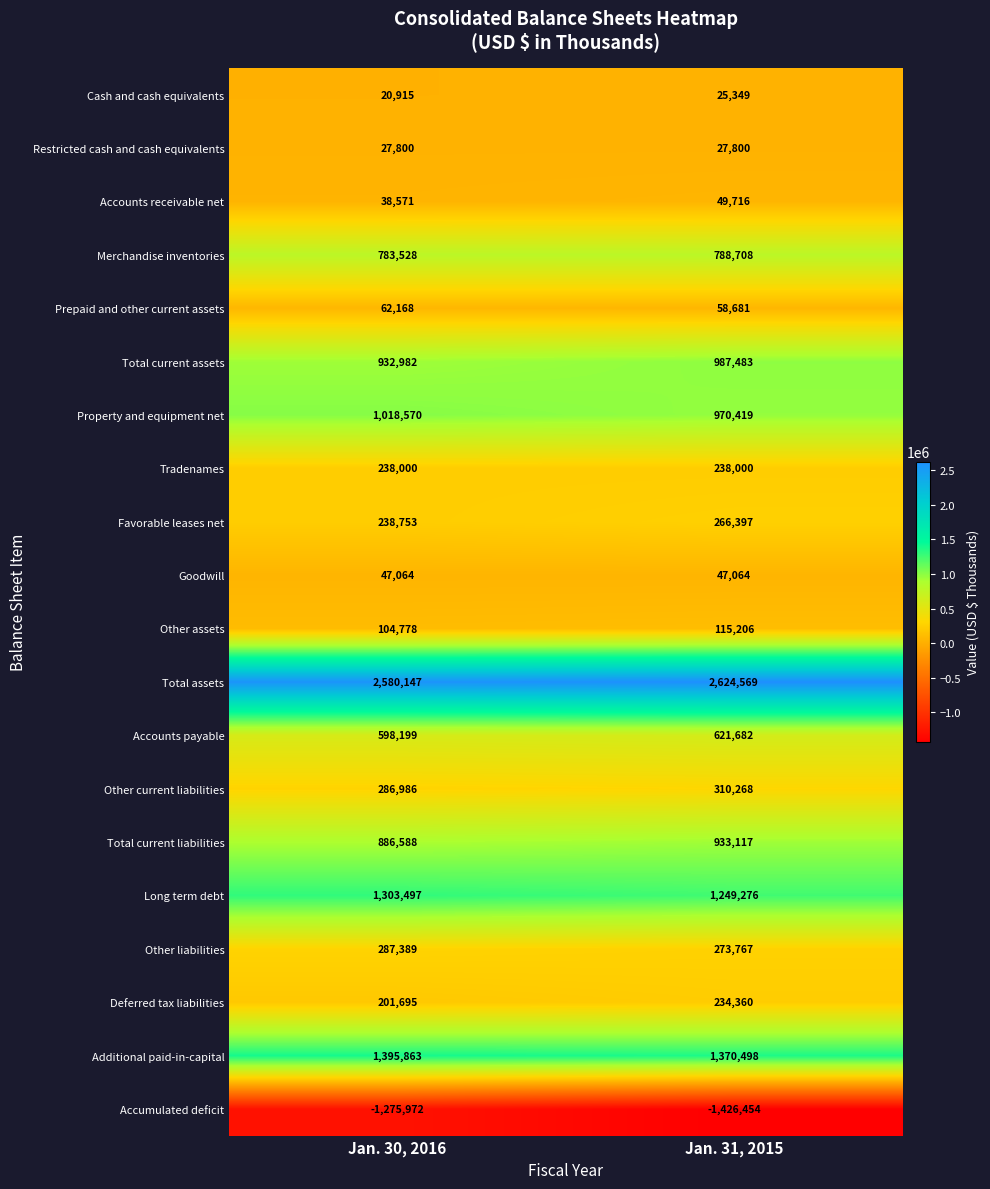

At which category is the sum across all series the highest?

Jan. 30, 2016